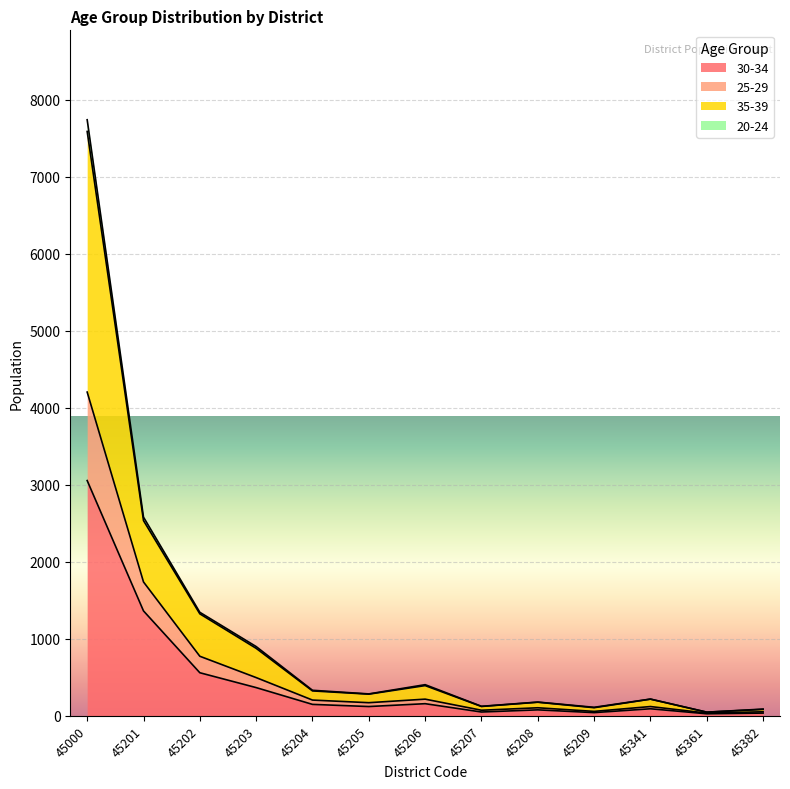

At which category is the sum across all series the highest?

45000